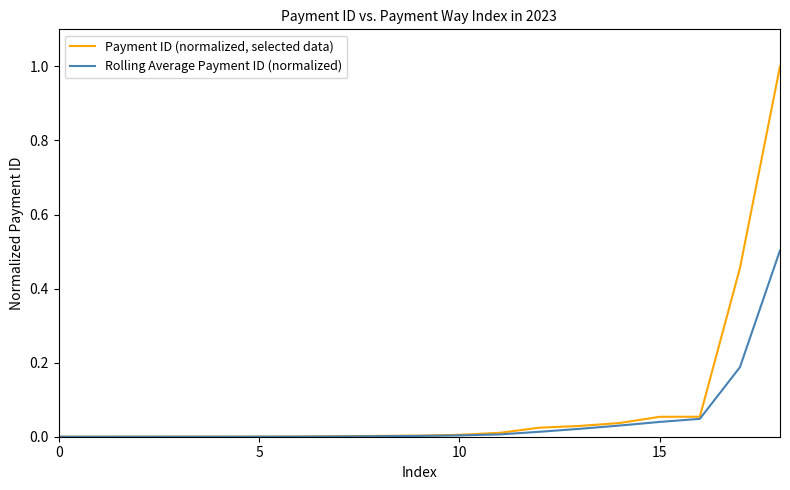

Count the number of data series in this chart.

2